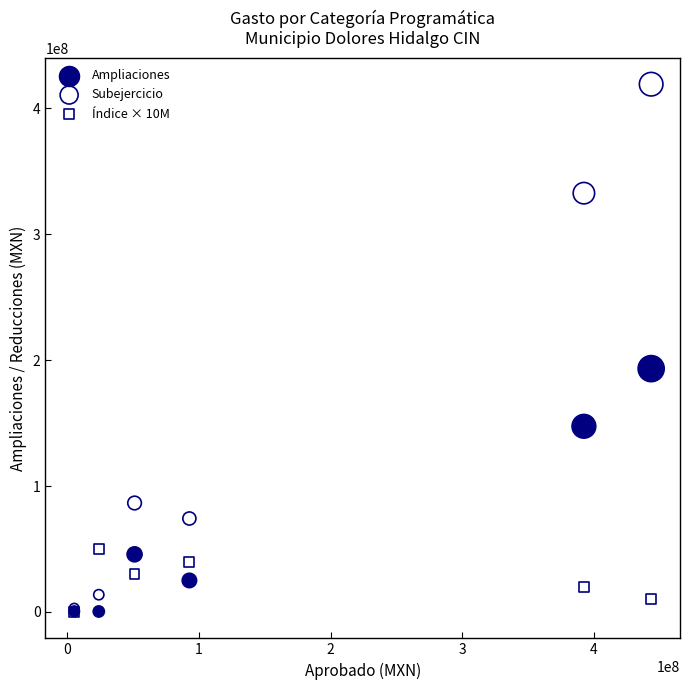

Across all series, what Y value is closest to 209598023?

193274761.8